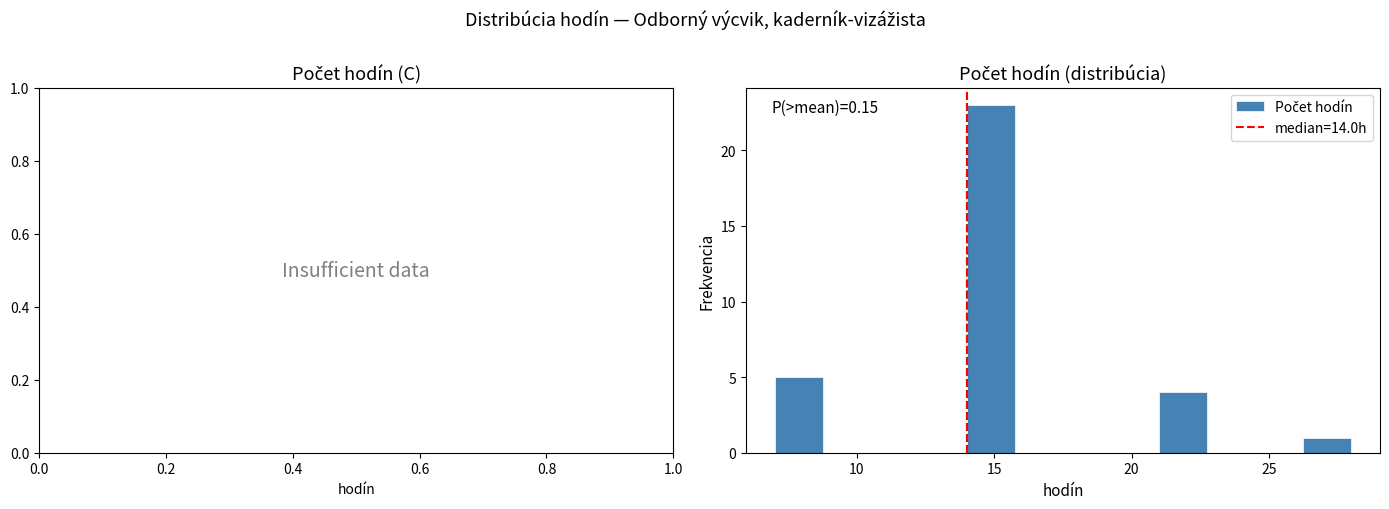

Around what value on the x-axis is the tallest bar? Give the approximate position of its centre, as read against the axis.

15.0